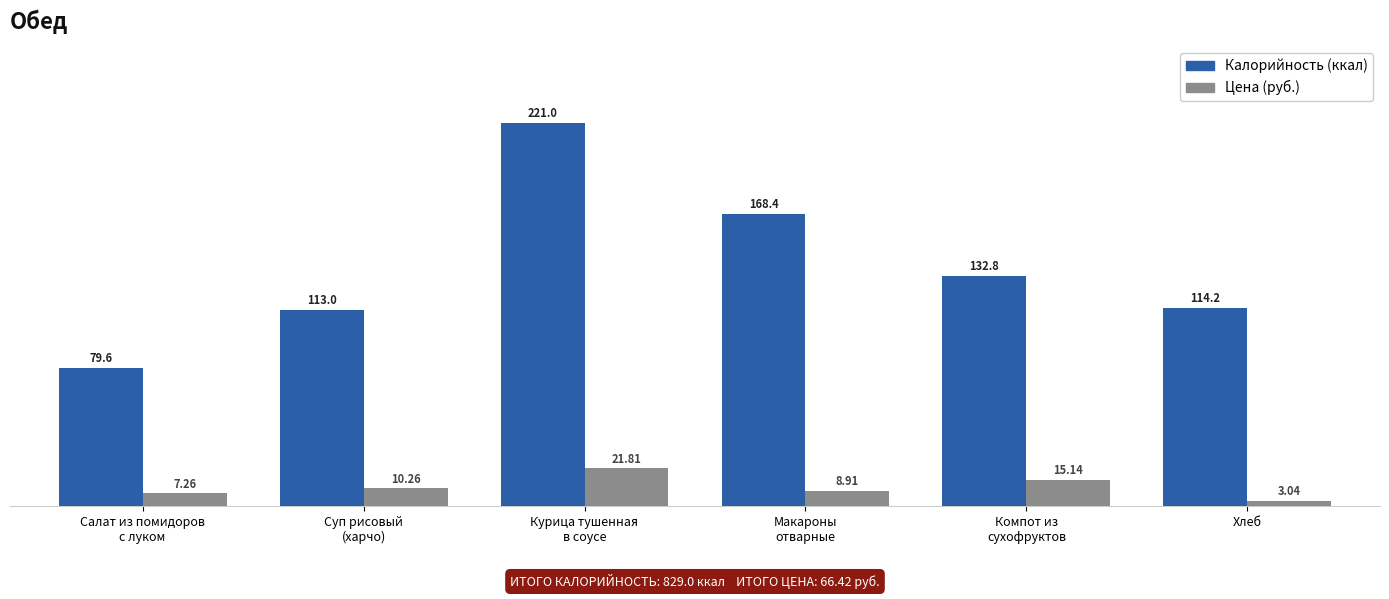

What is the total value across all series at Хлеб?

117.2